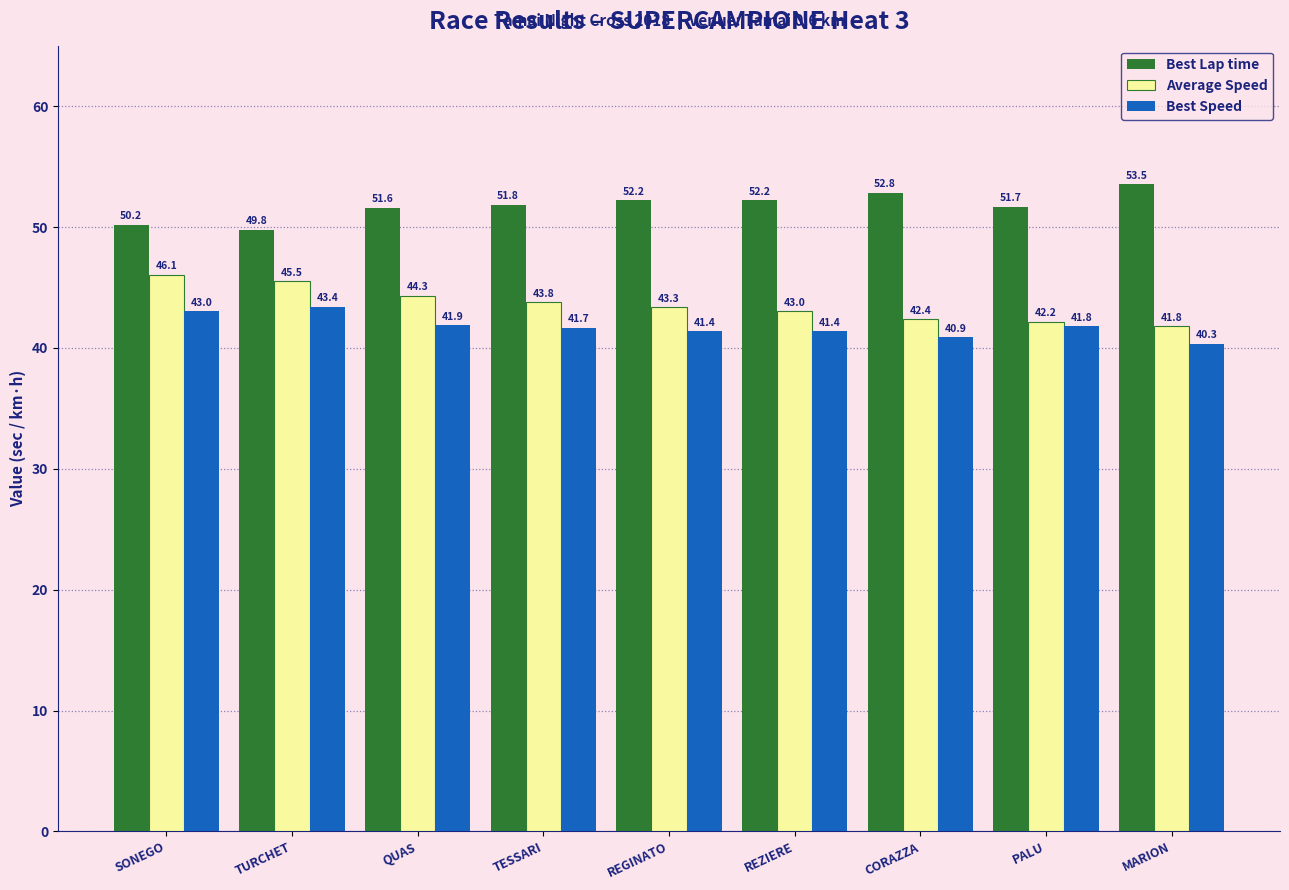

List the series in order of their overall mean, highest first.

Best Lap time, Average Speed, Best Speed